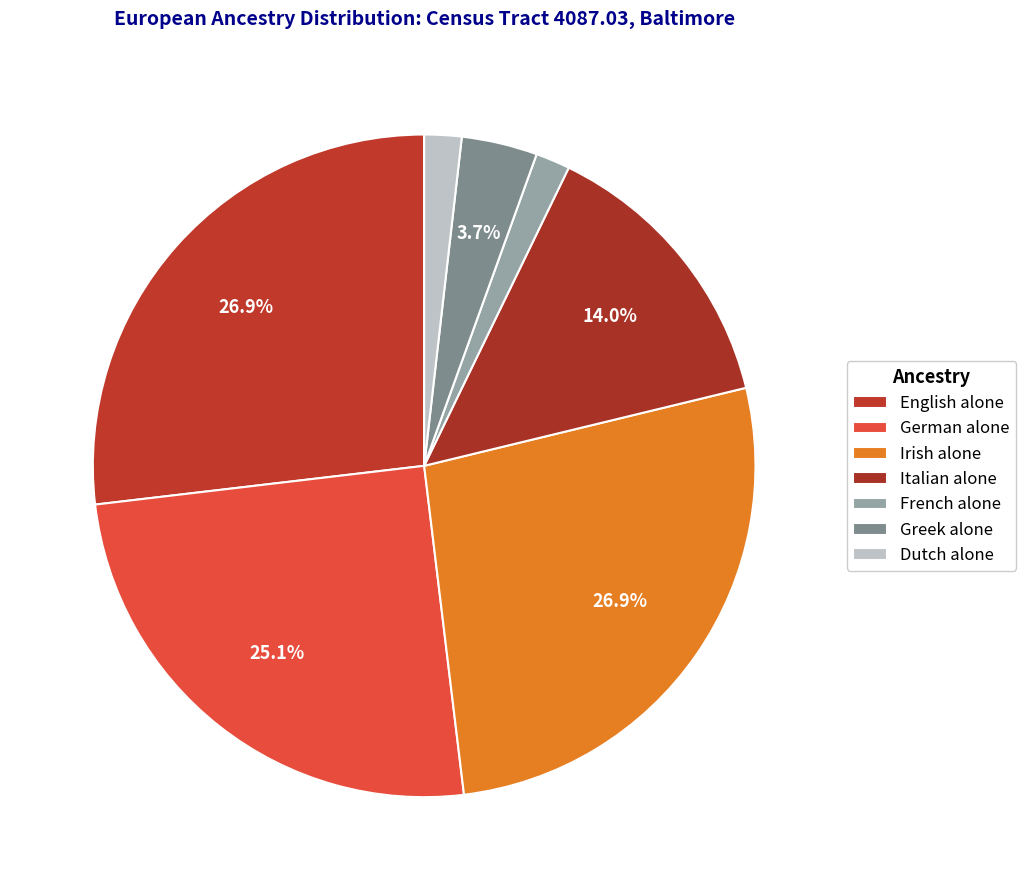

Which has a higher value, English alone or Italian alone?

English alone